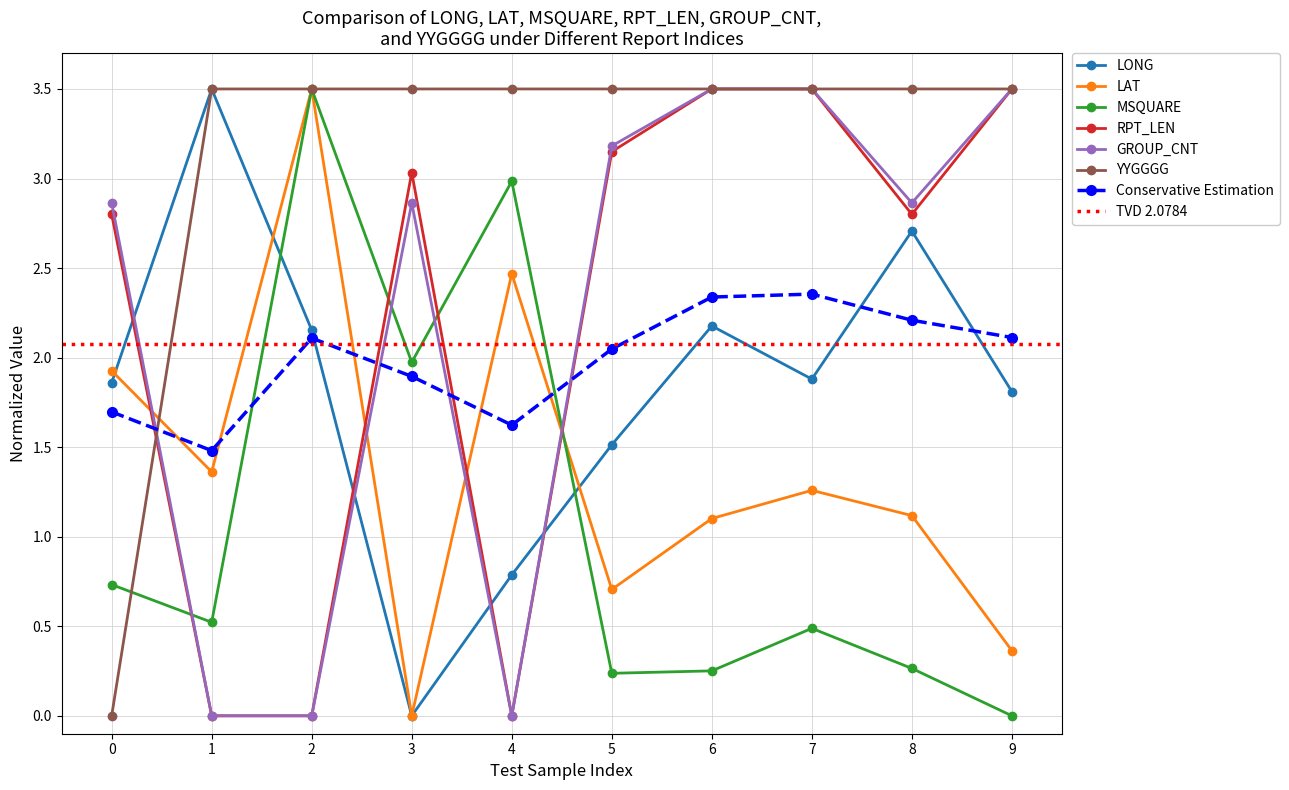

Is it true that GROUP_CNT equals 0.0 at 1?

True